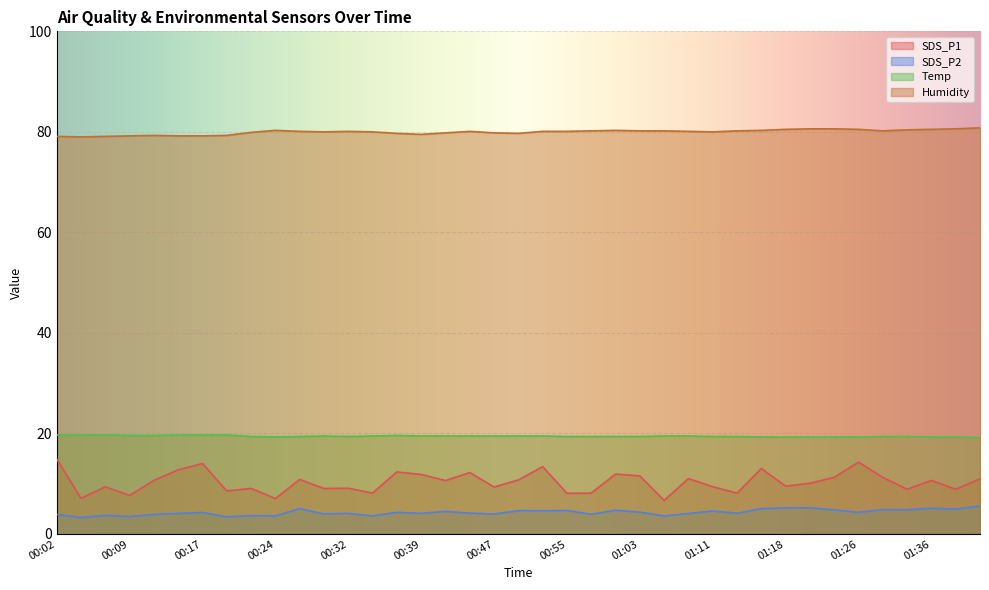

Reading left to right, what are all the values shown in this chart?

SDS_P1: 00:02=14.9	00:04=7.1	00:07=9.4	00:09=7.7	00:12=10.7	00:14=12.8	00:17=14.0	00:19=8.6	00:22=9.1	00:24=7.0	00:27=10.8	00:29=9.1	00:32=9.1	00:34=8.2	00:37=12.3	00:39=11.8	00:42=10.6	00:45=12.2	00:47=9.3	00:50=10.8	00:52=13.4	00:55=8.1	00:58=8.1	01:01=11.9	01:03=11.6	01:06=6.7	01:08=11.0	01:11=9.4	01:13=8.1	01:16=13.0	01:18=9.5	01:21=10.1	01:23=11.3	01:26=14.3	01:29=11.2	01:34=8.9	01:36=10.7	01:39=8.9	01:41=11.0
SDS_P2: 00:02=3.9	00:04=3.3	00:07=3.7	00:09=3.5	00:12=3.9	00:14=4.1	00:17=4.3	00:19=3.4	00:22=3.6	00:24=3.6	00:27=5.0	00:29=4.0	00:32=4.1	00:34=3.6	00:37=4.3	00:39=4.1	00:42=4.5	00:45=4.2	00:47=4.0	00:50=4.7	00:52=4.6	00:55=4.7	00:58=3.9	01:01=4.7	01:03=4.3	01:06=3.6	01:08=4.1	01:11=4.6	01:13=4.1	01:16=5.0	01:18=5.2	01:21=5.2	01:23=4.8	01:26=4.3	01:29=4.8	01:34=4.8	01:36=5.1	01:39=4.9	01:41=5.6
Temp: 00:02=19.7	00:04=19.7	00:07=19.7	00:09=19.6	00:12=19.6	00:14=19.7	00:17=19.7	00:19=19.7	00:22=19.4	00:24=19.3	00:27=19.4	00:29=19.5	00:32=19.4	00:34=19.5	00:37=19.6	00:39=19.5	00:42=19.5	00:45=19.5	00:47=19.5	00:50=19.5	00:52=19.5	00:55=19.4	00:58=19.4	01:01=19.4	01:03=19.4	01:06=19.5	01:08=19.5	01:11=19.4	01:13=19.4	01:16=19.3	01:18=19.3	01:21=19.3	01:23=19.3	01:26=19.3	01:29=19.4	01:34=19.4	01:36=19.3	01:39=19.3	01:41=19.2
Humidity: 00:02=79.1	00:04=79.0	00:07=79.1	00:09=79.2	00:12=79.3	00:14=79.2	00:17=79.2	00:19=79.3	00:22=79.9	00:24=80.3	00:27=80.1	00:29=80.0	00:32=80.1	00:34=80.0	00:37=79.7	00:39=79.5	00:42=79.8	00:45=80.1	00:47=79.8	00:50=79.7	00:52=80.1	00:55=80.1	00:58=80.2	01:01=80.3	01:03=80.2	01:06=80.2	01:08=80.1	01:11=80.0	01:13=80.2	01:16=80.3	01:18=80.5	01:21=80.6	01:23=80.6	01:26=80.5	01:29=80.2	01:34=80.4	01:36=80.5	01:39=80.6	01:41=80.8